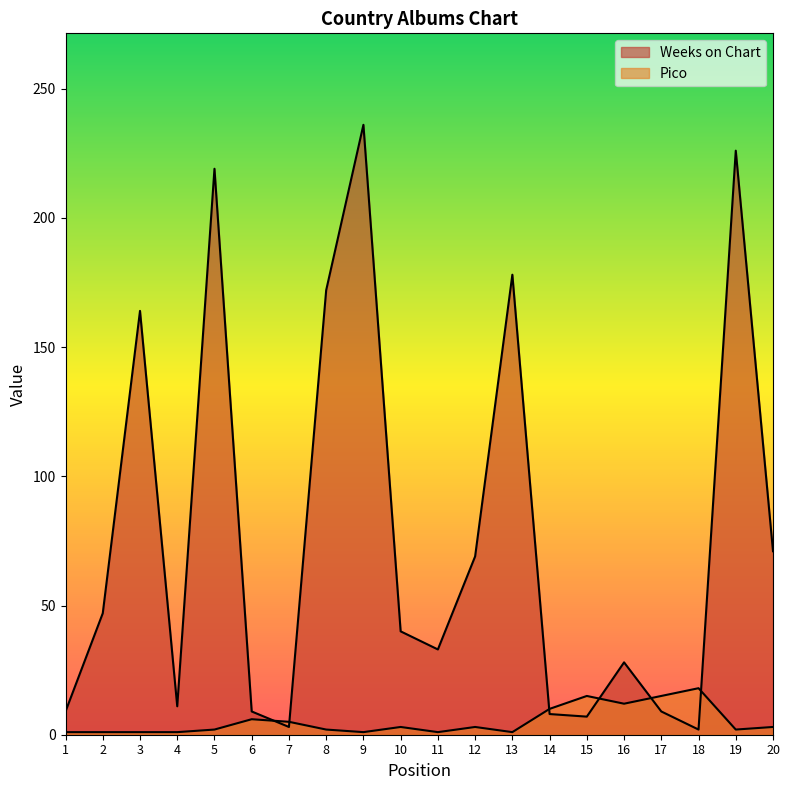

Between which two adjacent categories do Pico and Weeks on Chart first intersect?

6 and 7